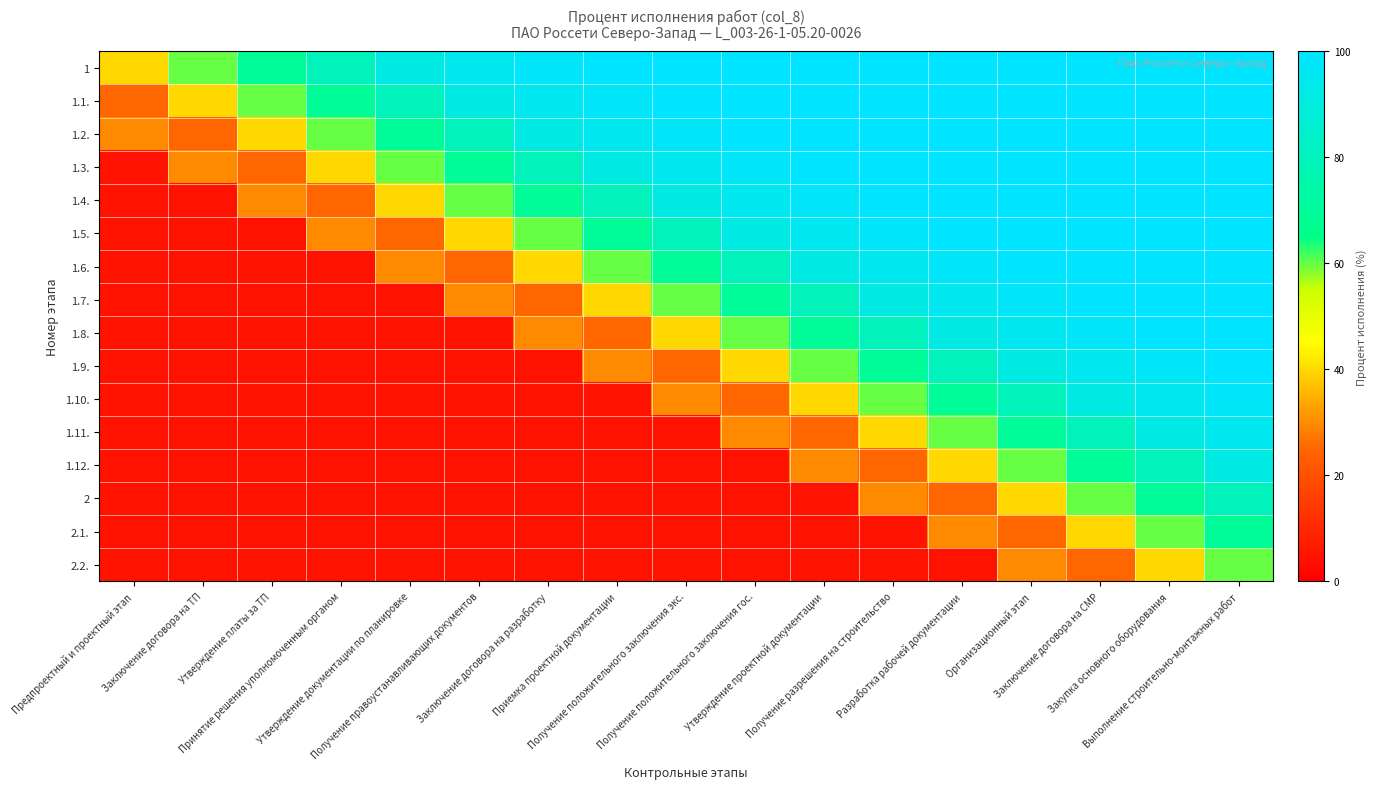

What is the smallest value displayed?

5